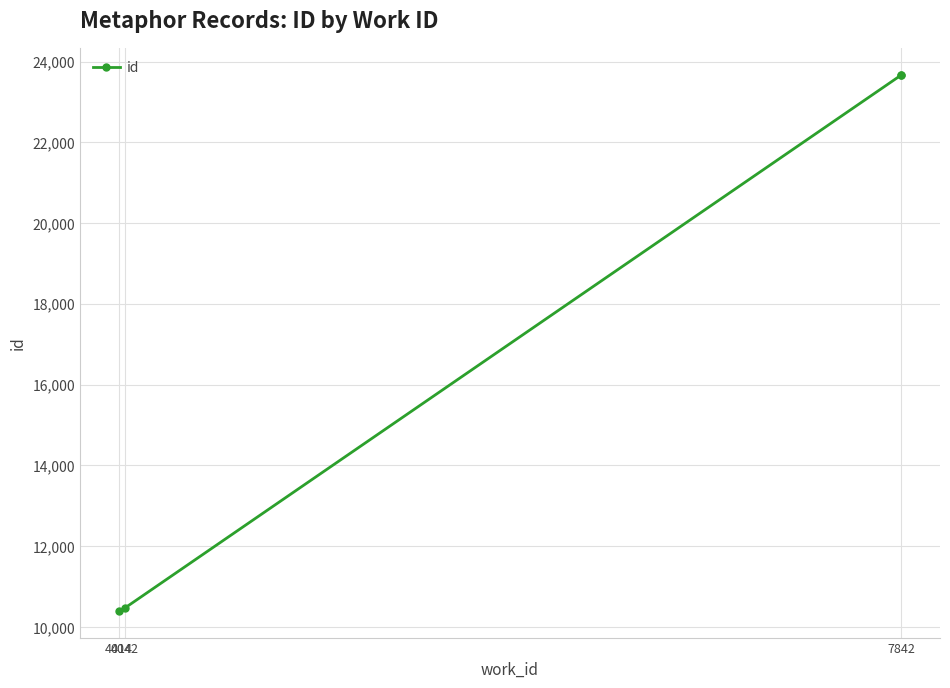

How many data points are above 23662?

1